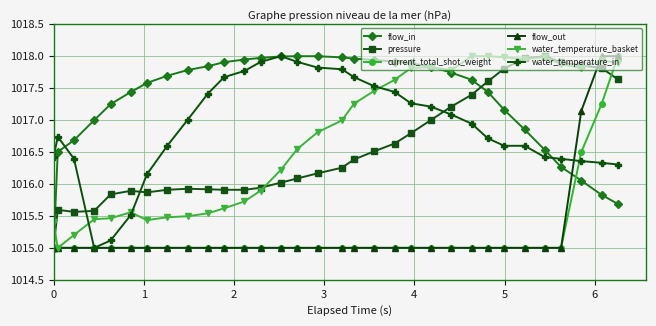

What is the smallest value displayed?

1015.0